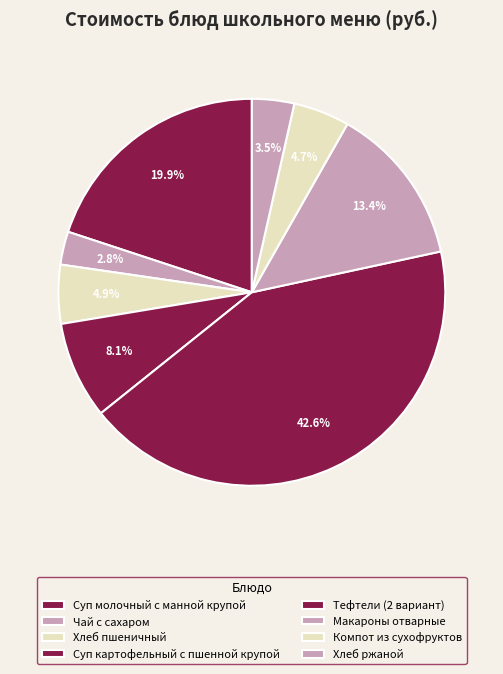

To the nearest percent, what percentage of the pie is Чай с сахаром?

3%